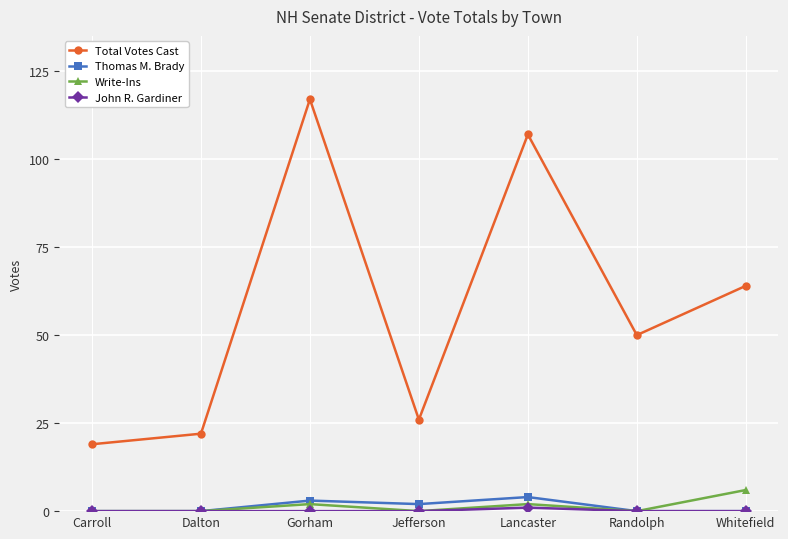

What is the average value of the Write-Ins series?

1